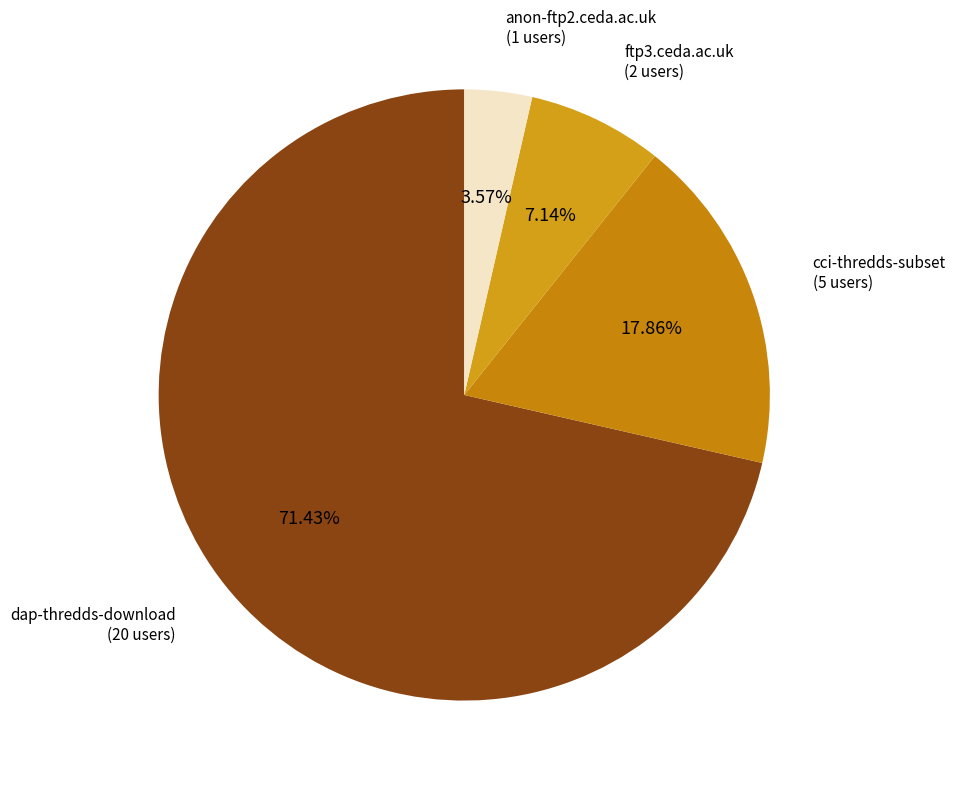

Is it true that dap-thredds-download is 65% of the pie?

False